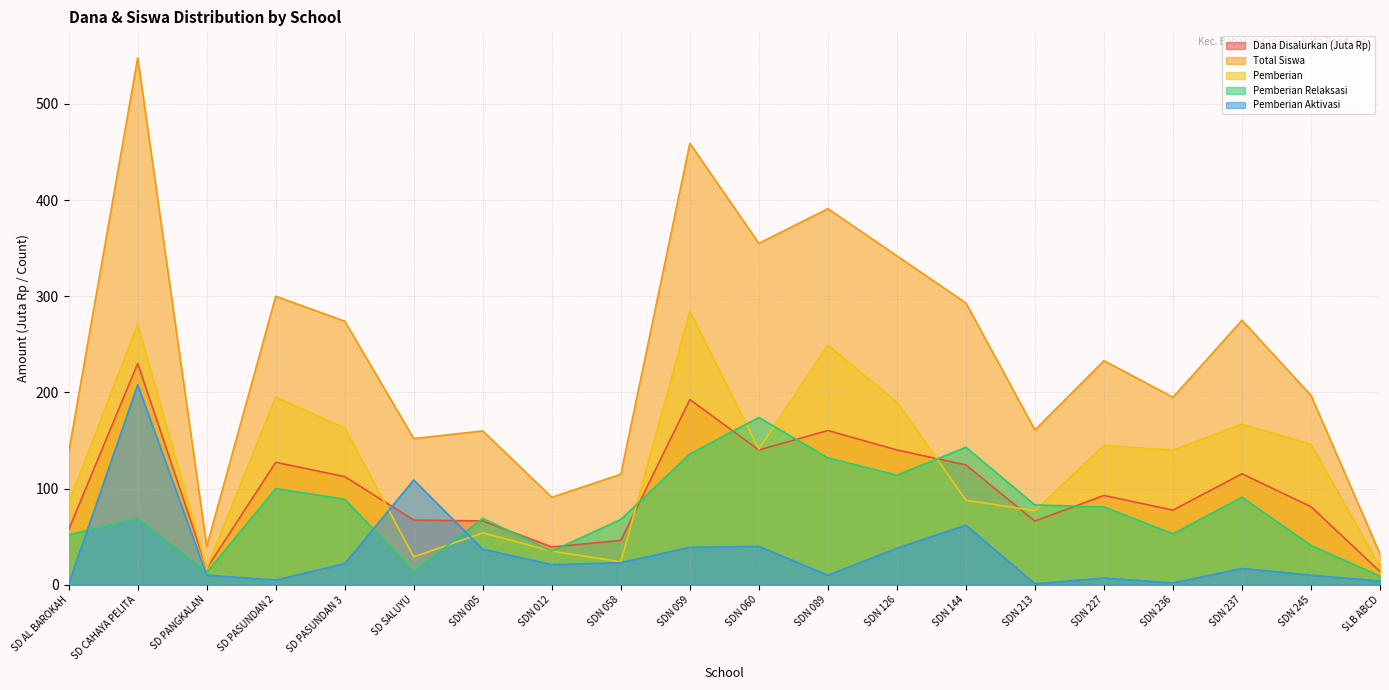

What is the difference between the second highest and second lowest values in the Pemberian Relaksasi series?

130.0